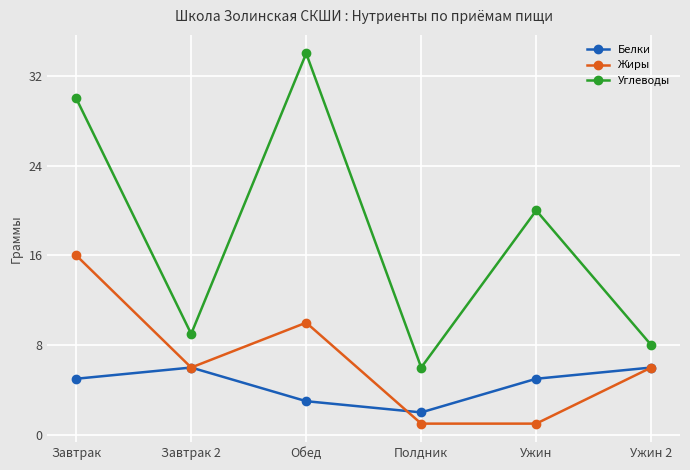

Which series changed the most between Завтрак 2 and Полдник?

Жиры